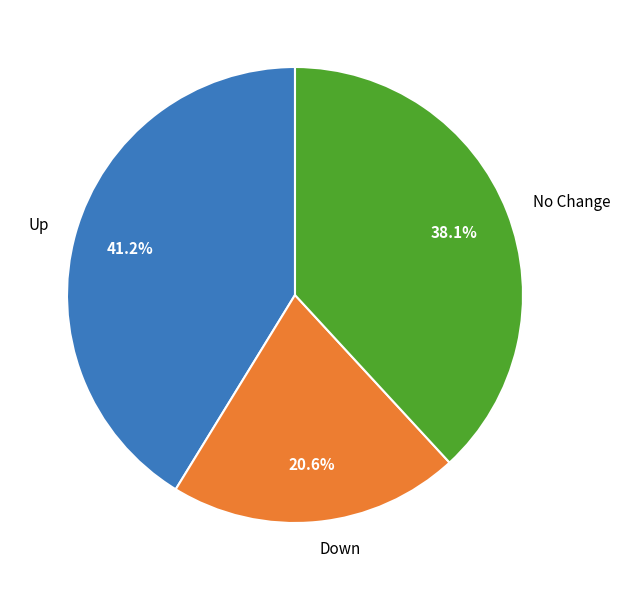

Does any single category account for the majority?

No